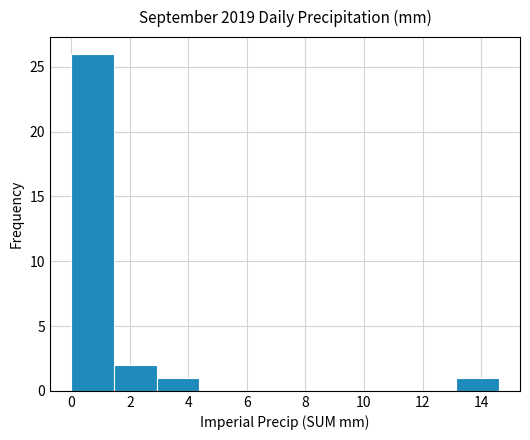

Which range on the x-axis has the tallest bar?

0.00 to 1.46